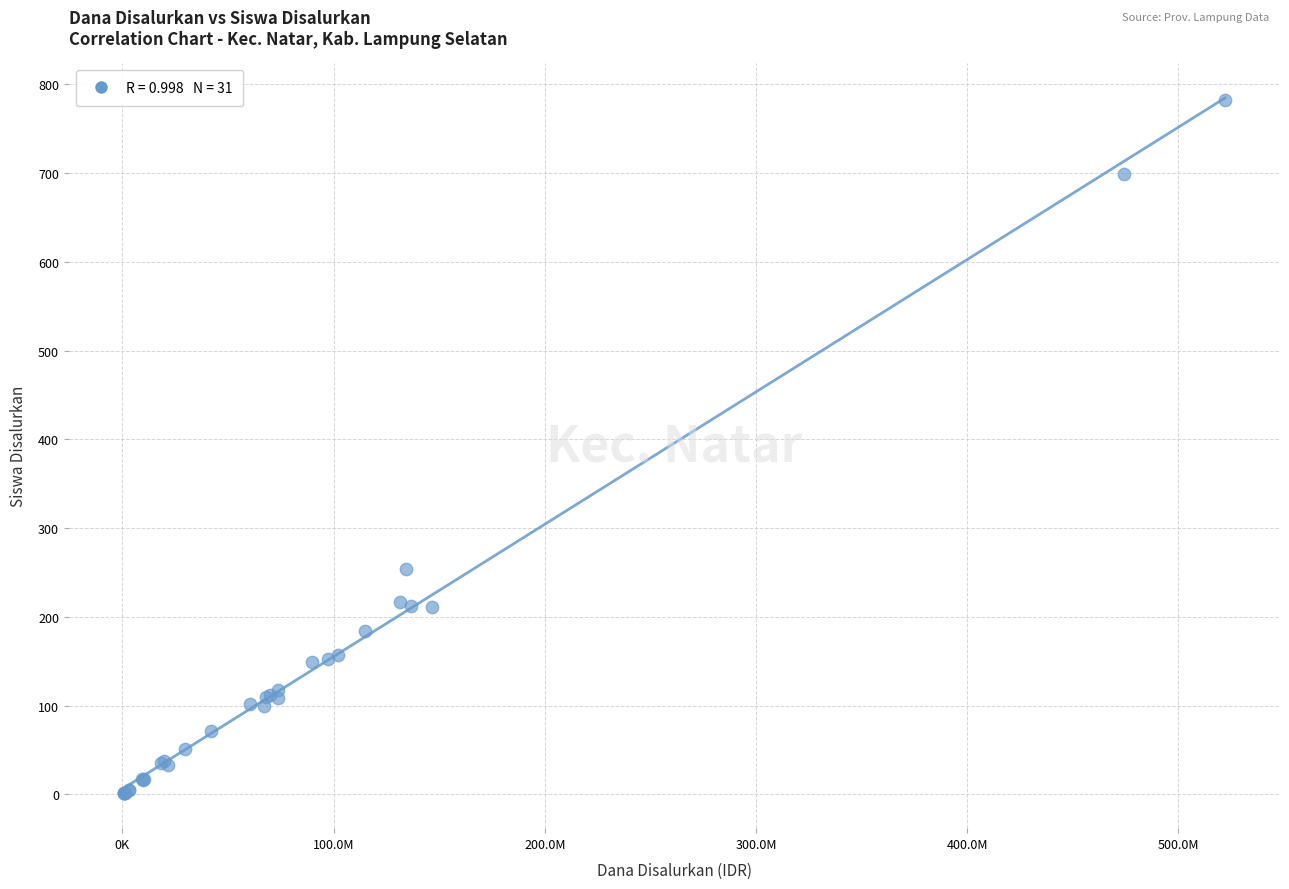

What Y value in the scatter plot is closest to 391?

254